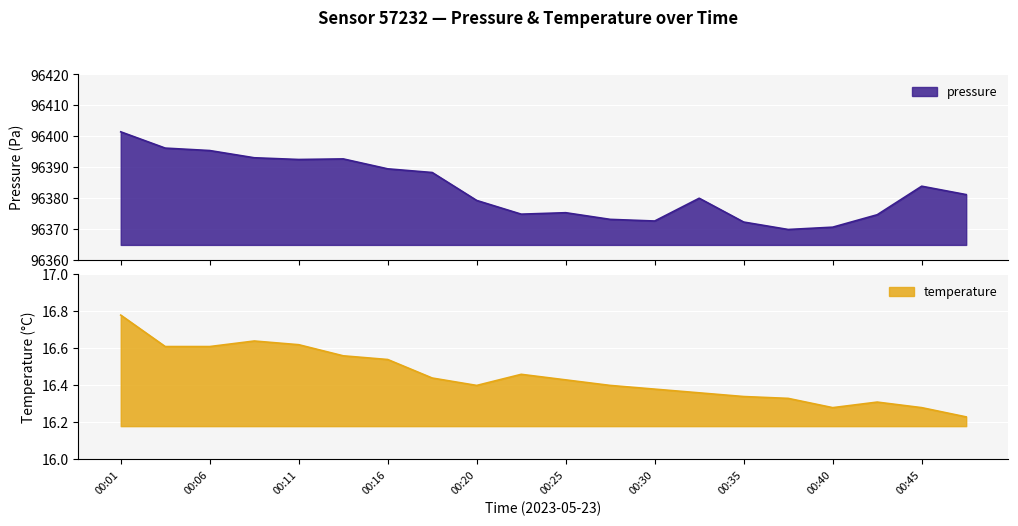

Where is the first local maximum for temperature?

00:08